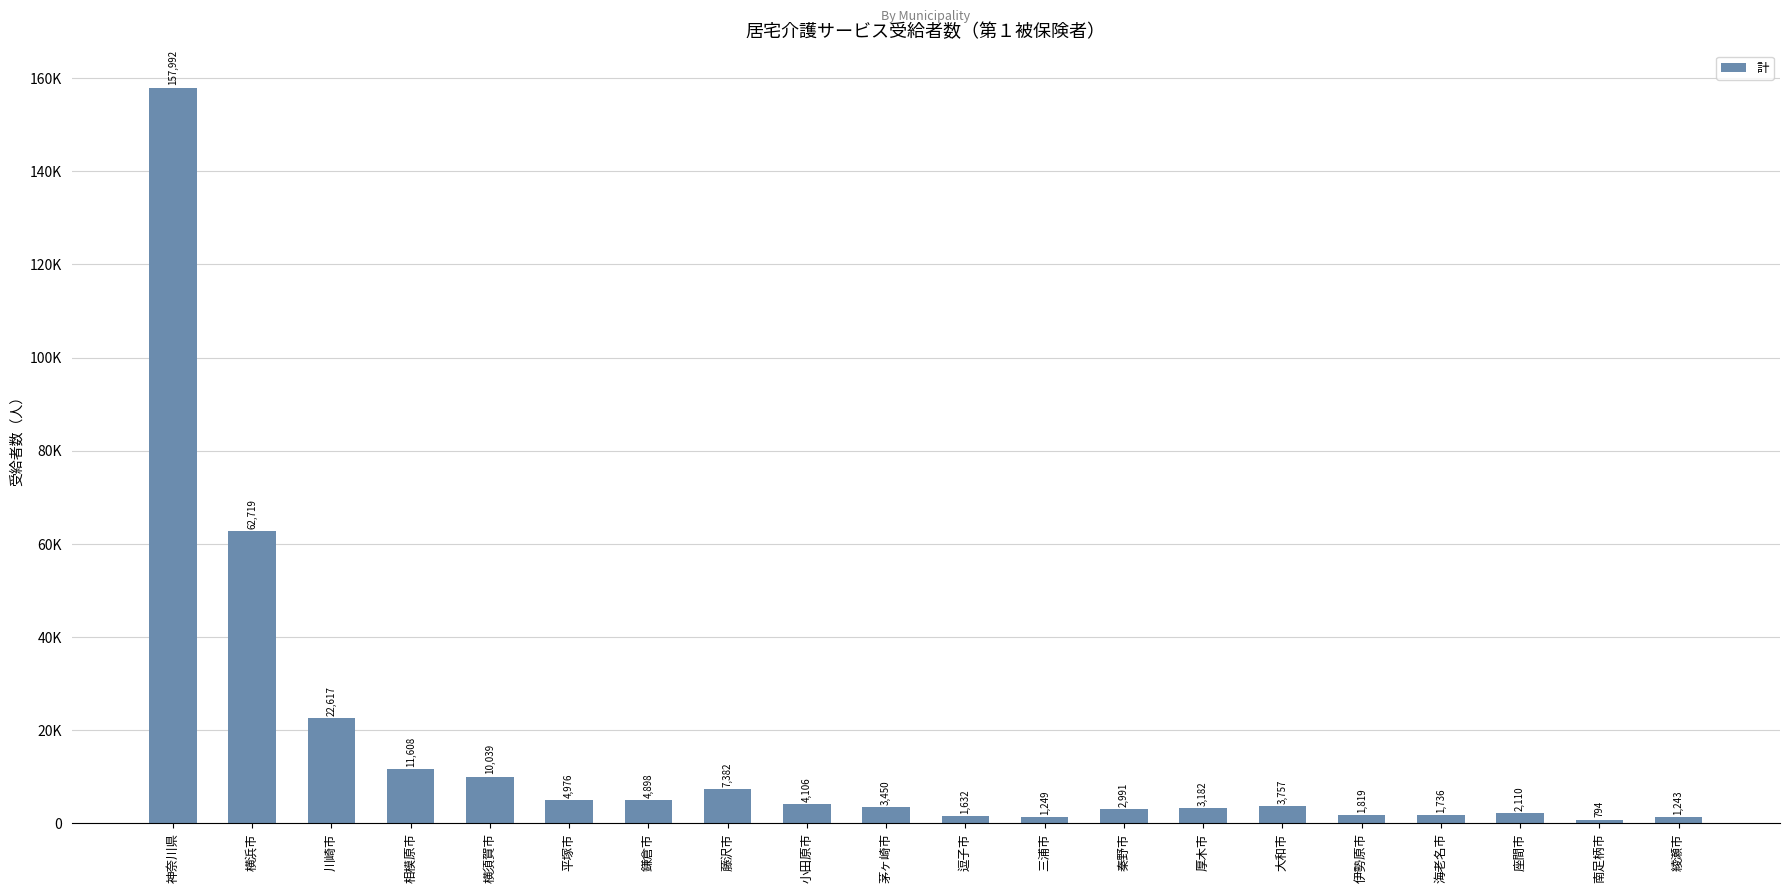

Does the chart contain any negative values?

No